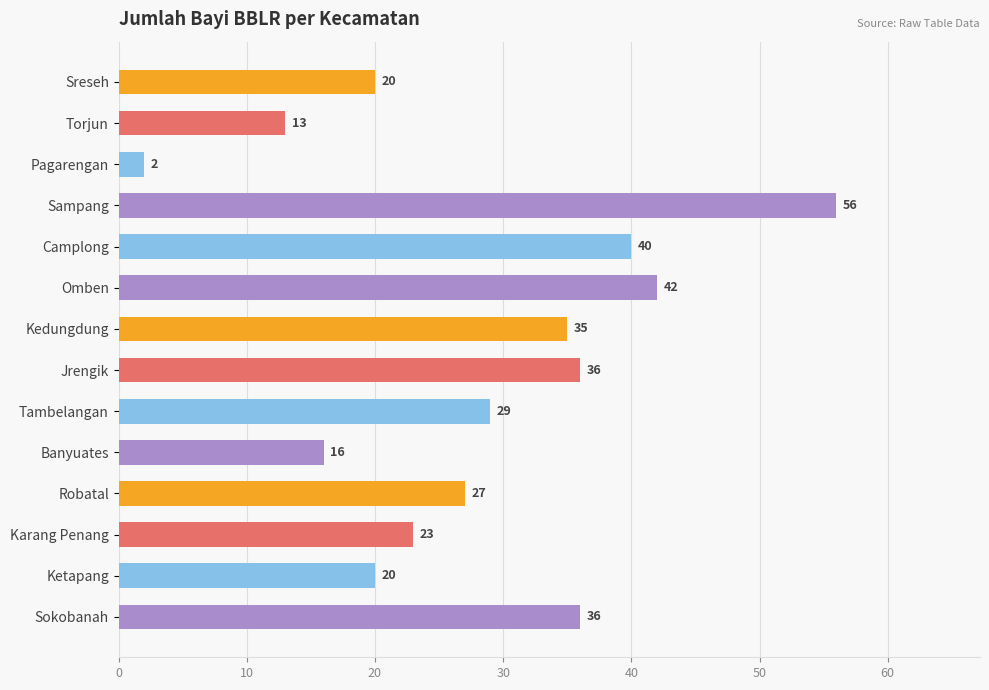

What position from the bottom is Omben?

9